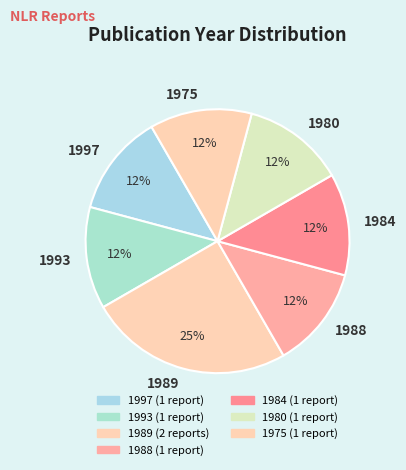

To the nearest percent, what is the average slice percentage?

14%